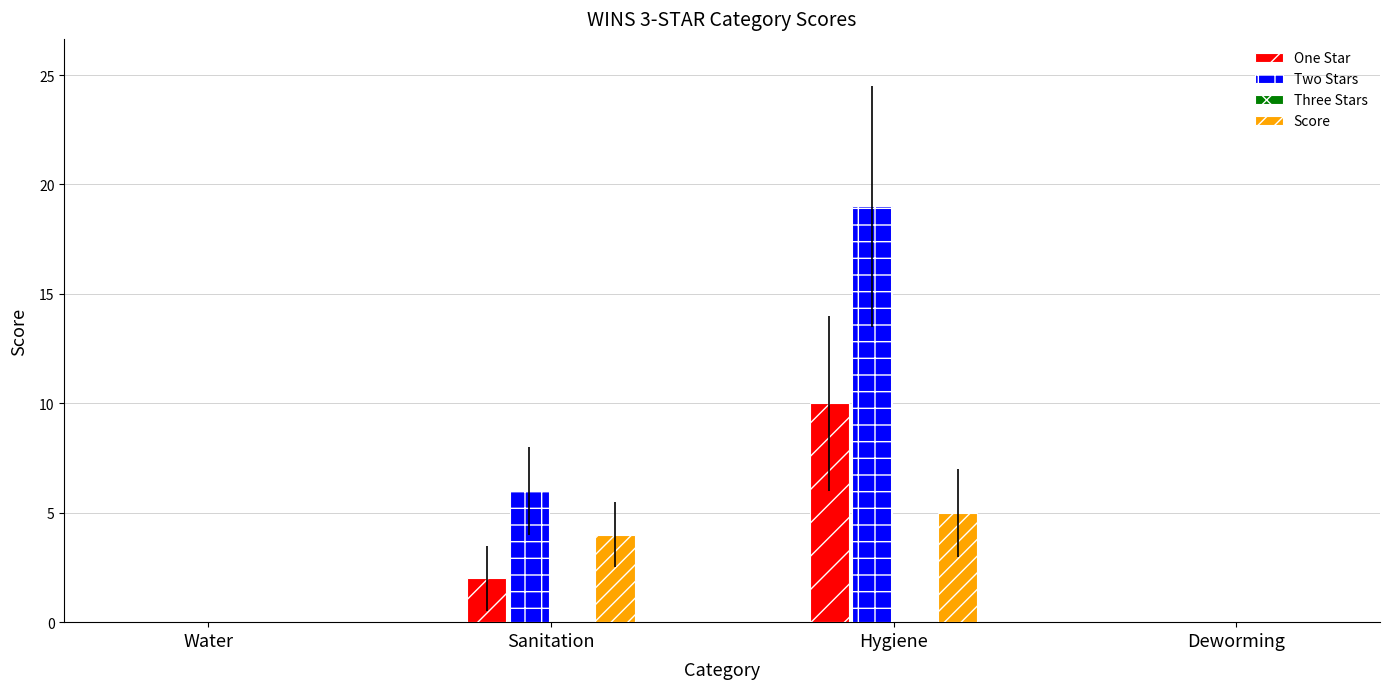

What is the total value across all series at Sanitation?

12